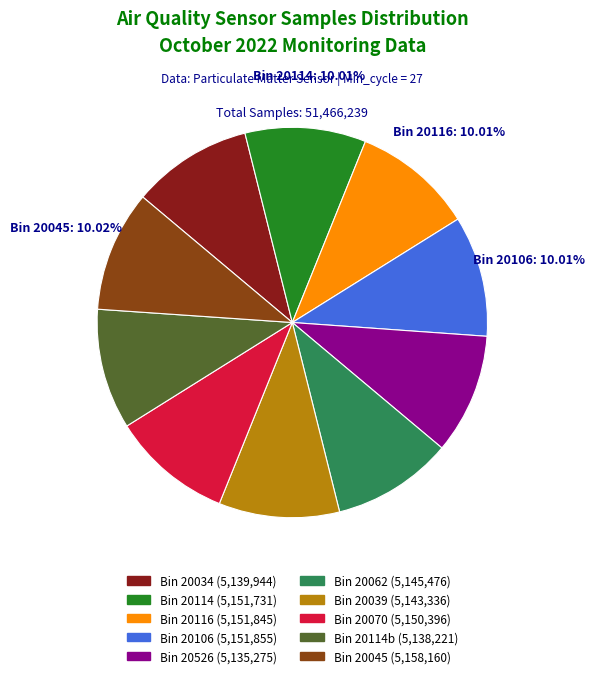

Is there a majority slice in this chart?

No